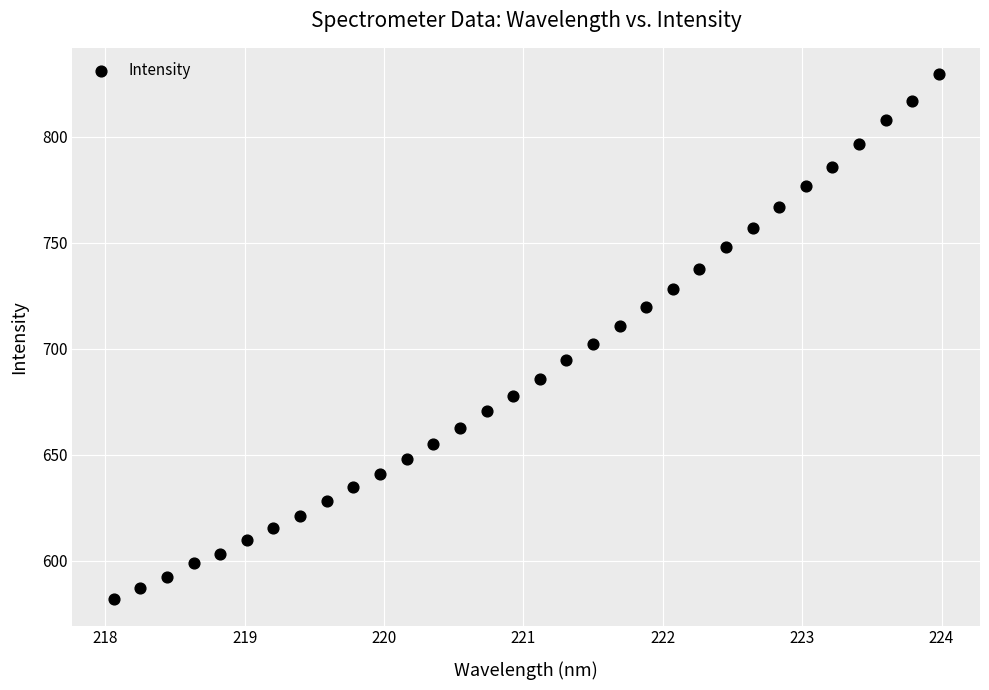

What is the range of X values (max minus min)?

5.9